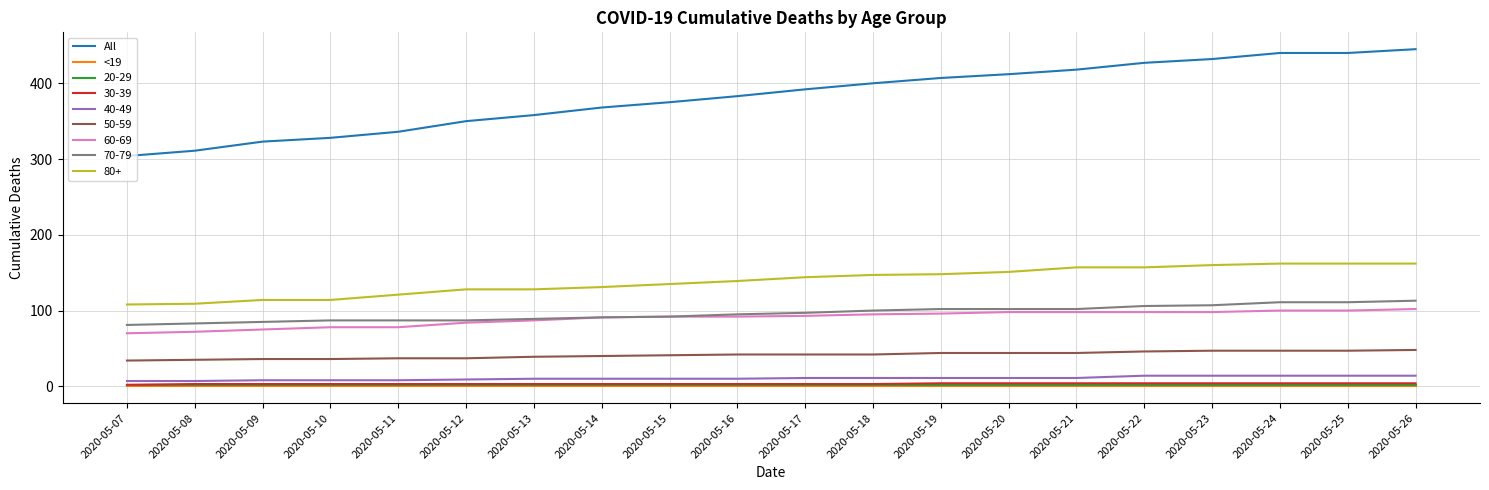

True or false: <19 has a value of 0 at 2020-05-18.

True